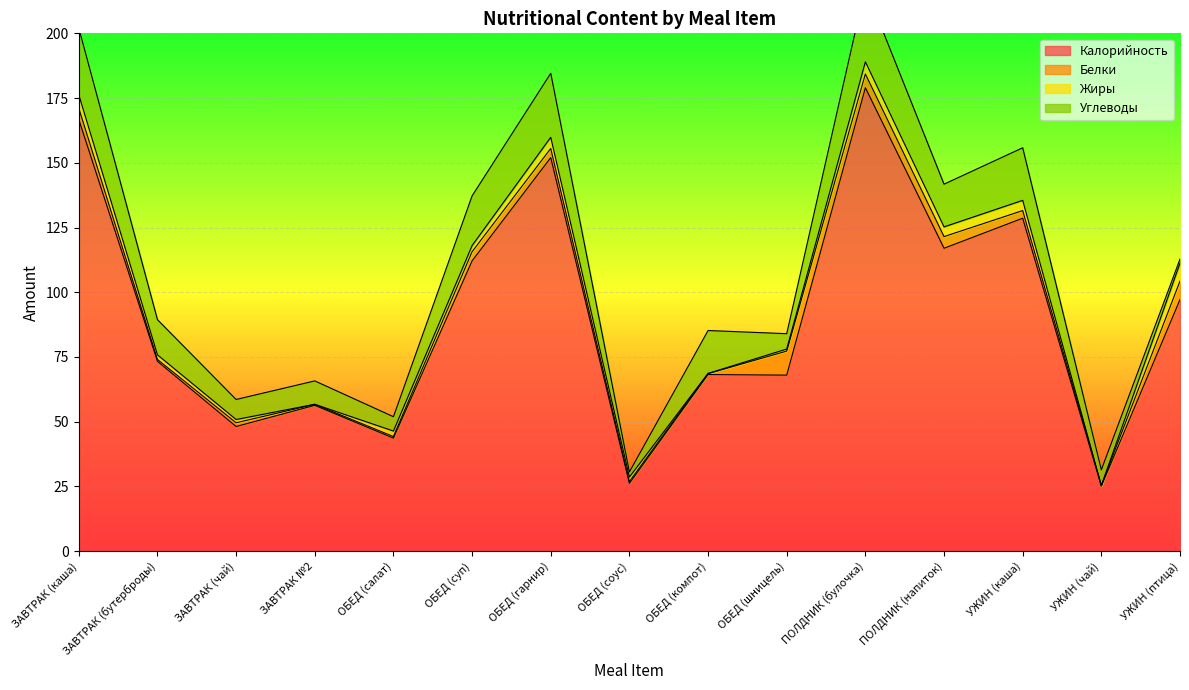

Does the chart display data point markers on the line(s)?

No